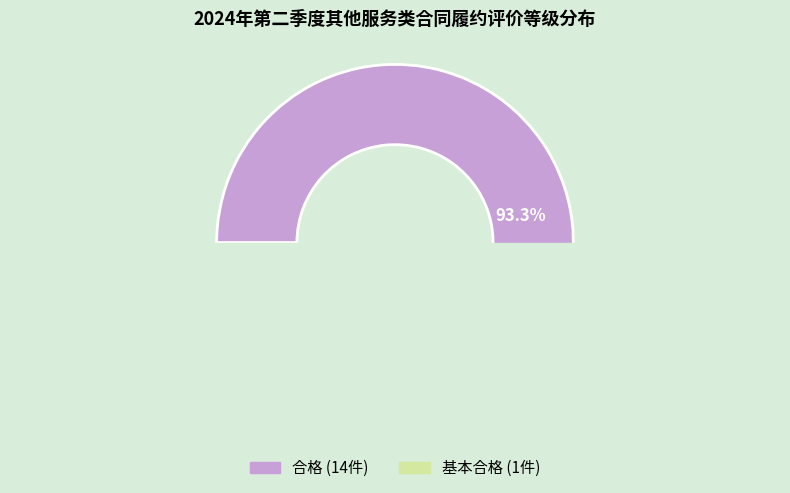

Combined, what portion of the pie is 合格 and 基本合格?

100.0%